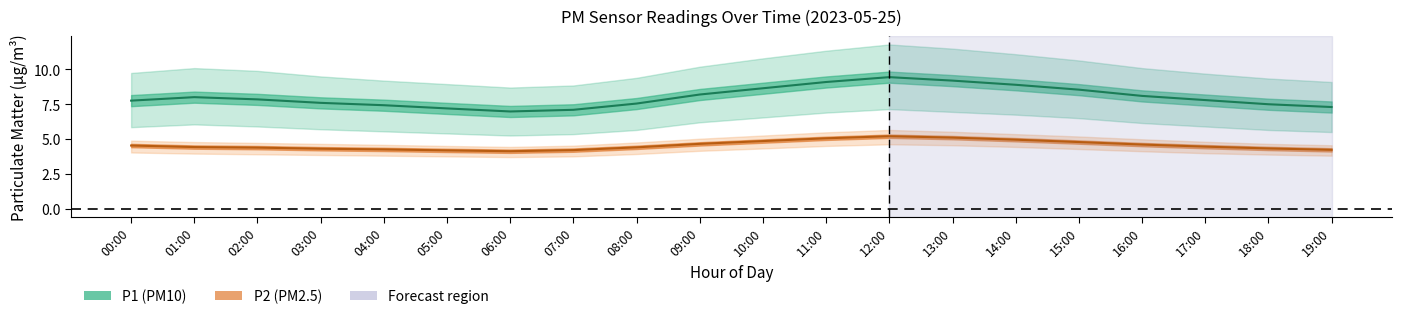

What is the highest value of the P2_mean series?

5.2